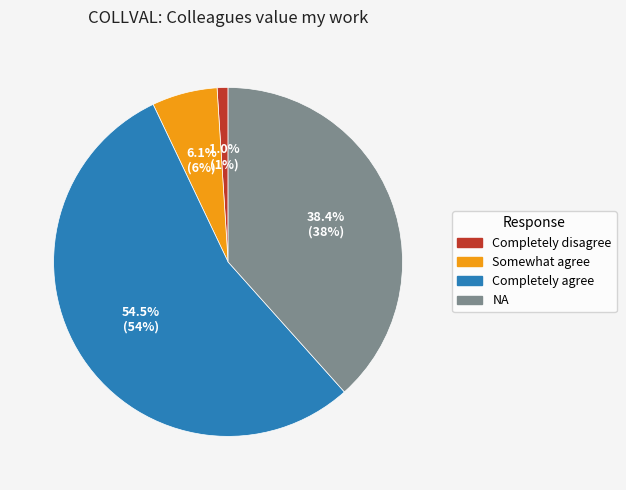

Count the number of slices in the pie.

4